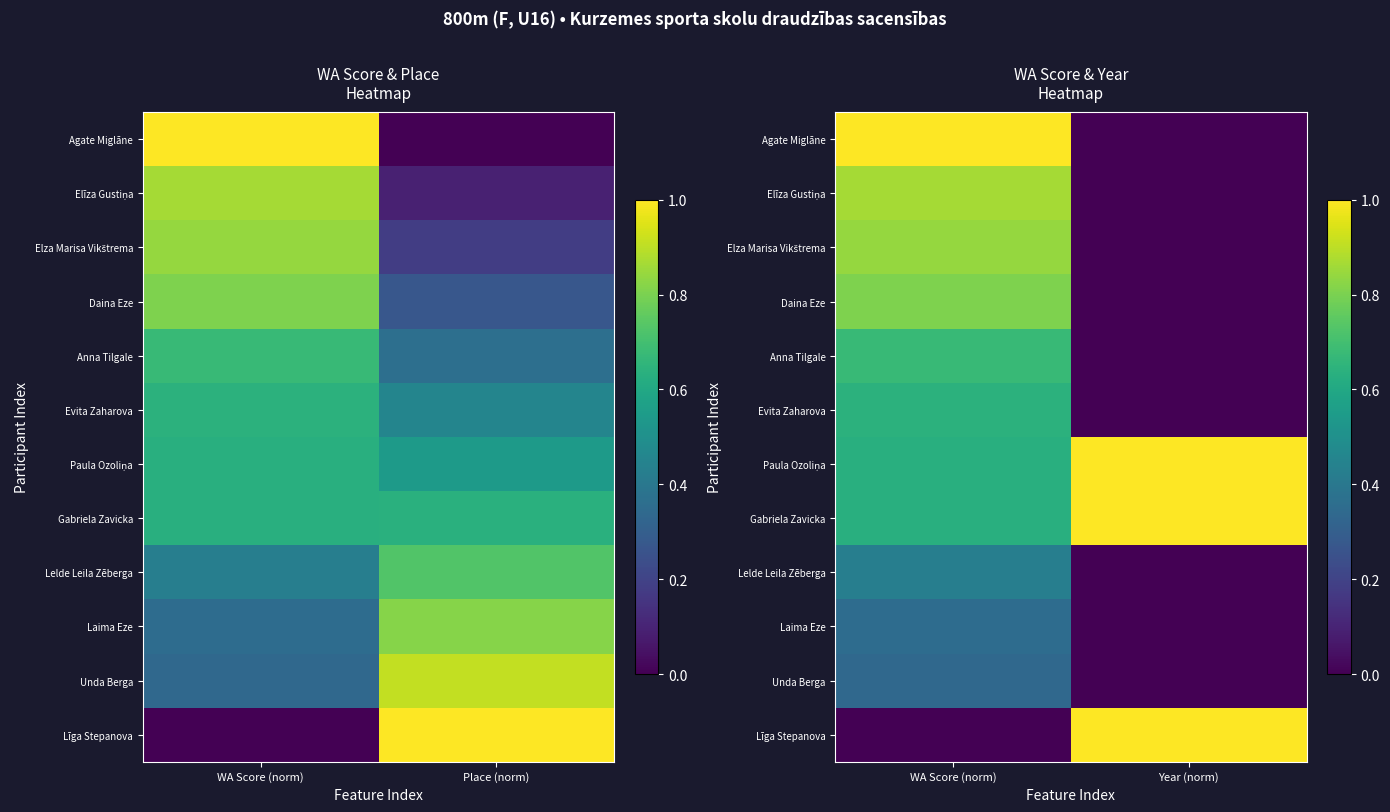

What is the average value of the Anna Tilgale series?

0.3